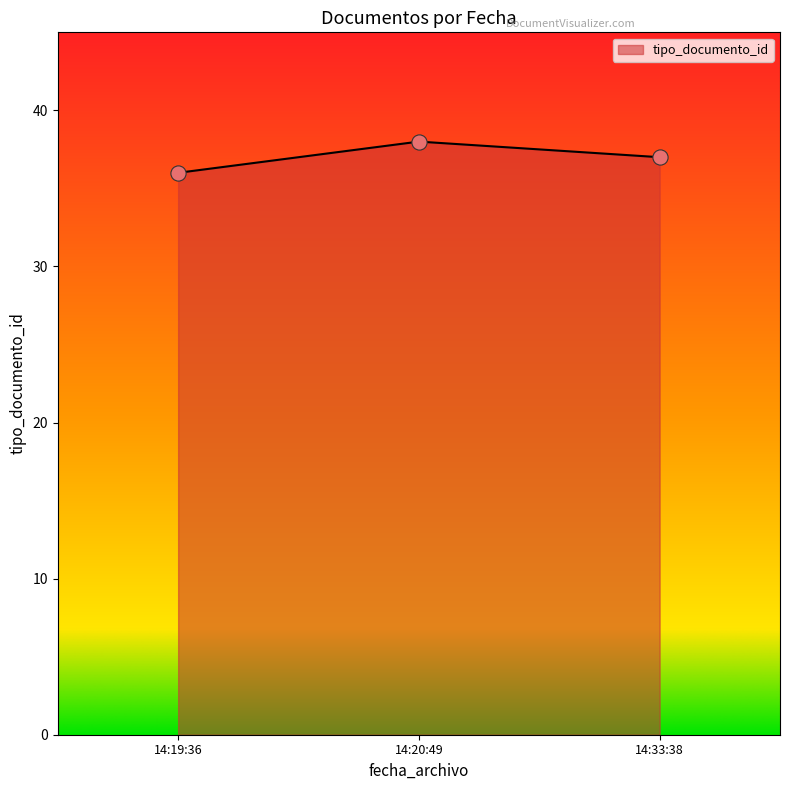

Approximately how many times larger is the value at 14:33:38 compared to 14:19:36?

1.0